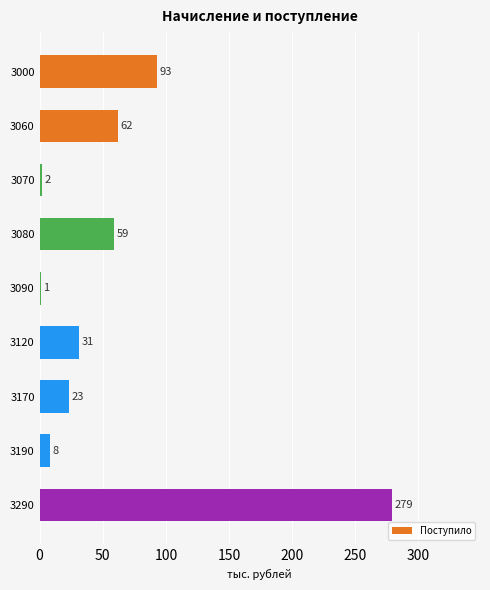

Which label corresponds to the largest value in the chart?

3290